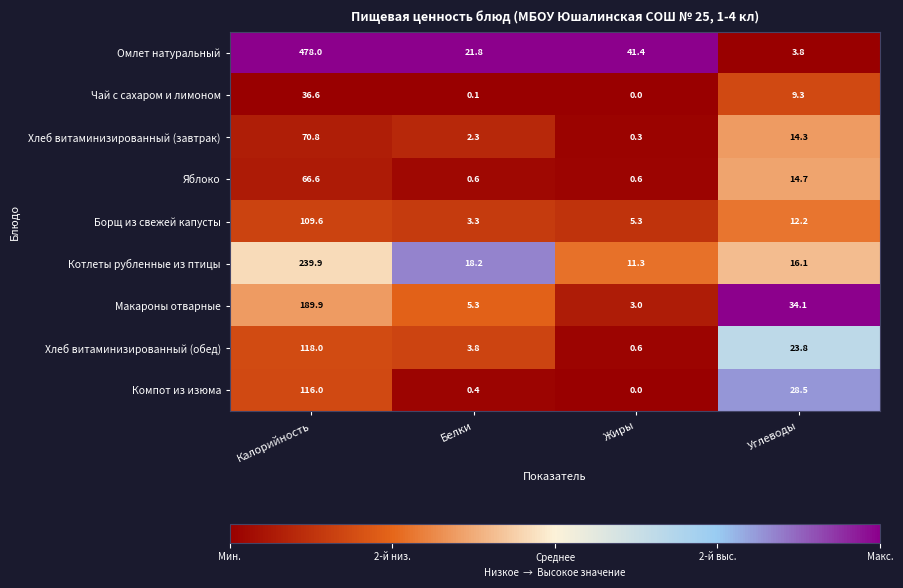

Between Белки and Углеводы, which series saw the biggest shift?

Макароны отварные